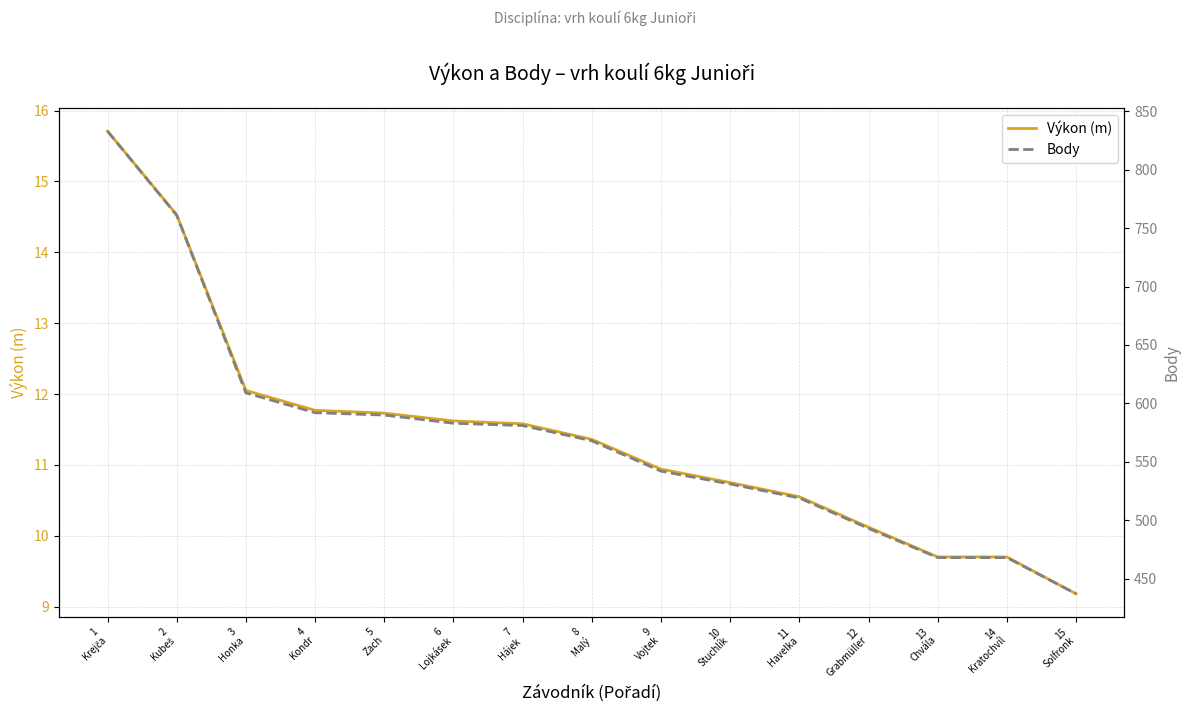

What is the value of the Body point at the 9th from the left?

542.0